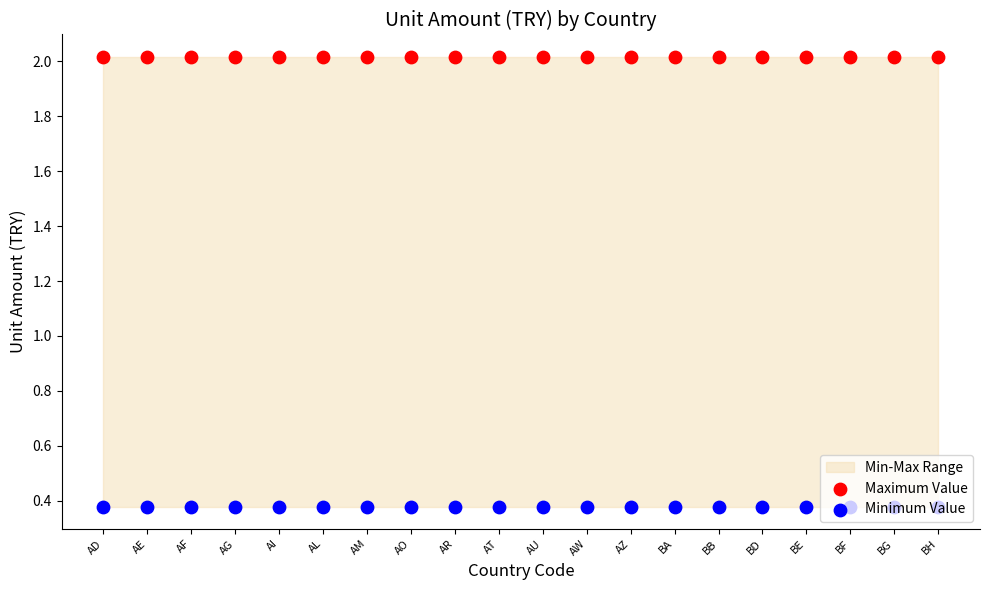

Which series has the largest total across all categories?

Maximum Value